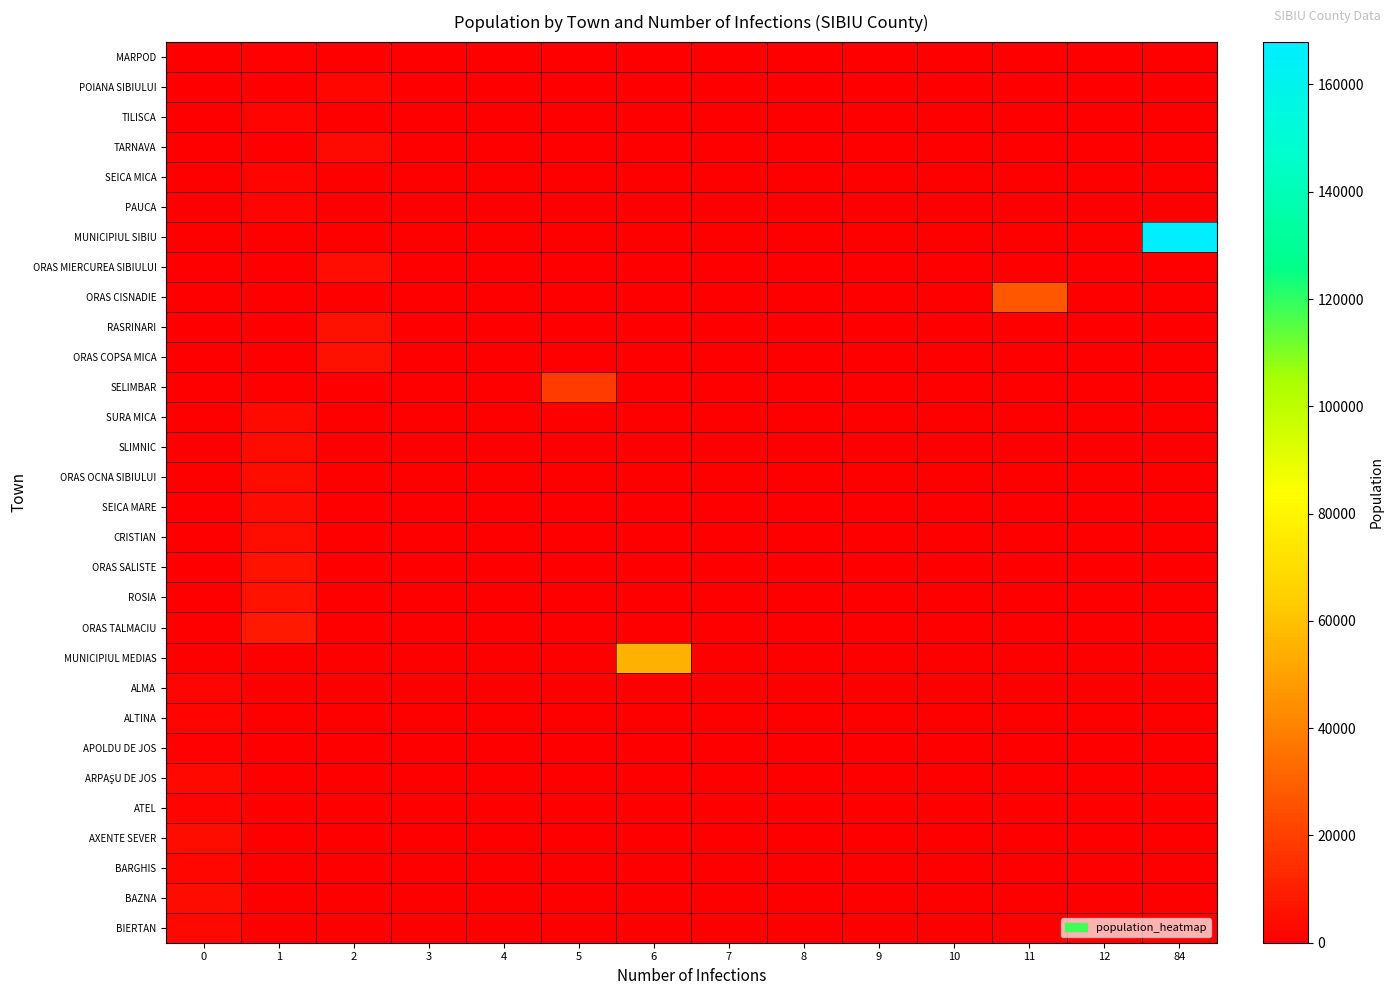

Between 6 and 10, which series saw the biggest shift?

MUNICIPIUL MEDIAS